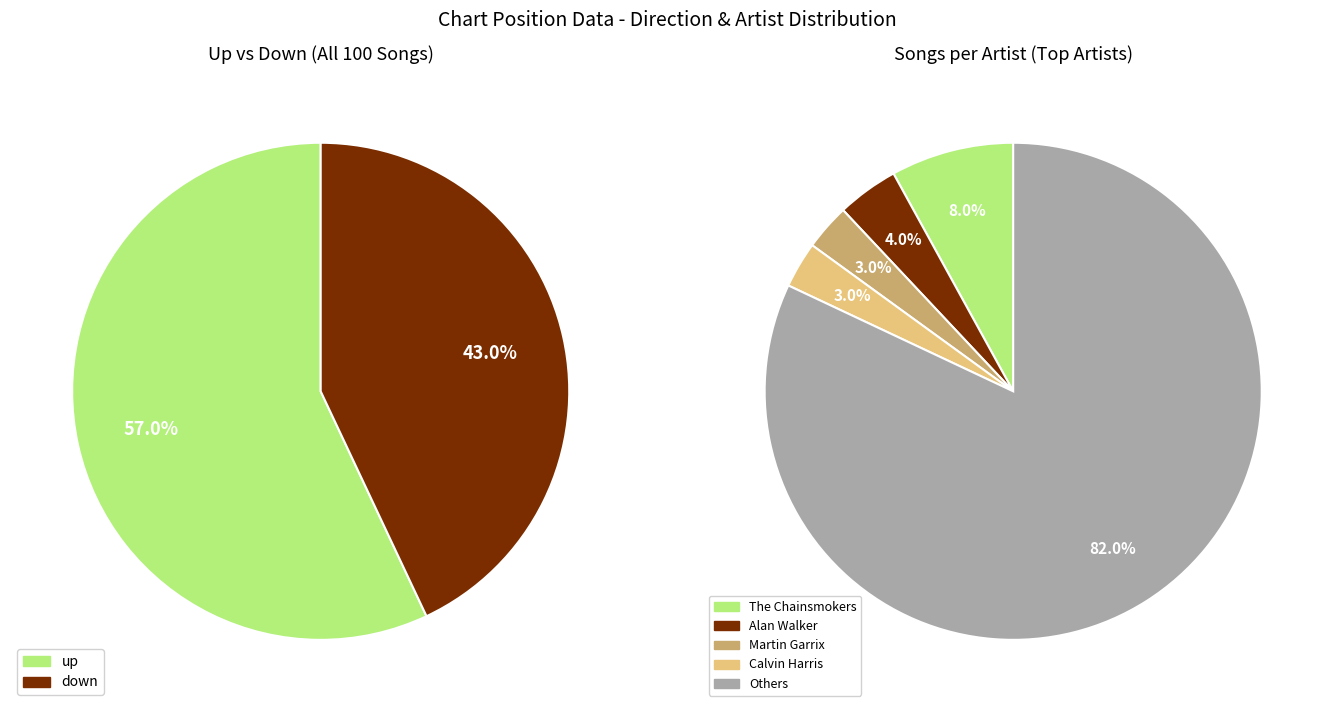

The up slice represents 43% of the pie. True or false?

False